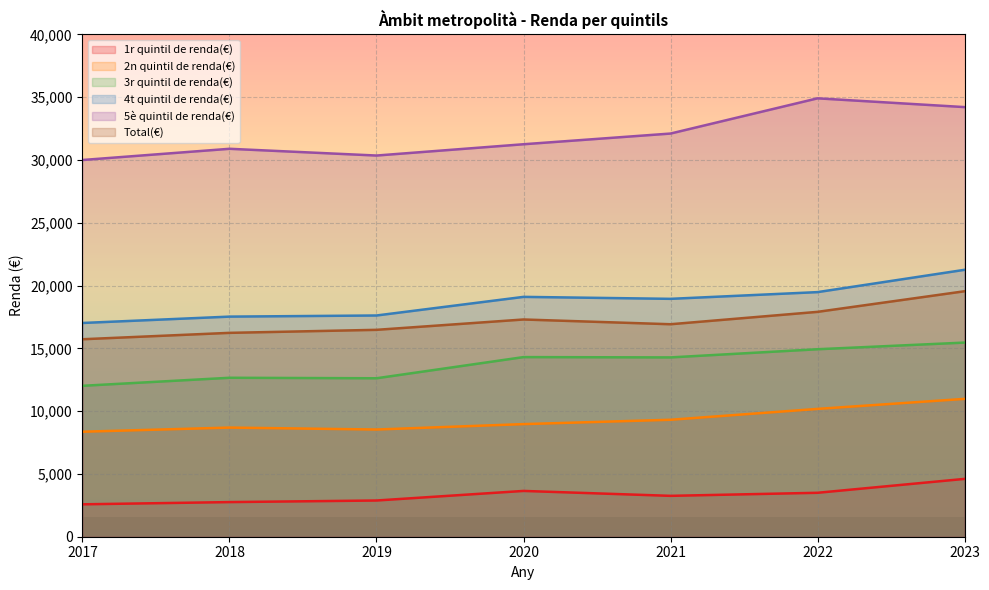

Which has a higher value, 2021 or 2019?

2021